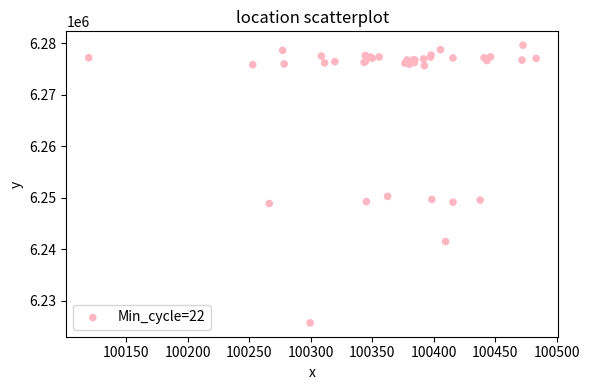

What Y value in the scatter plot is closest to 6252692?

6250290